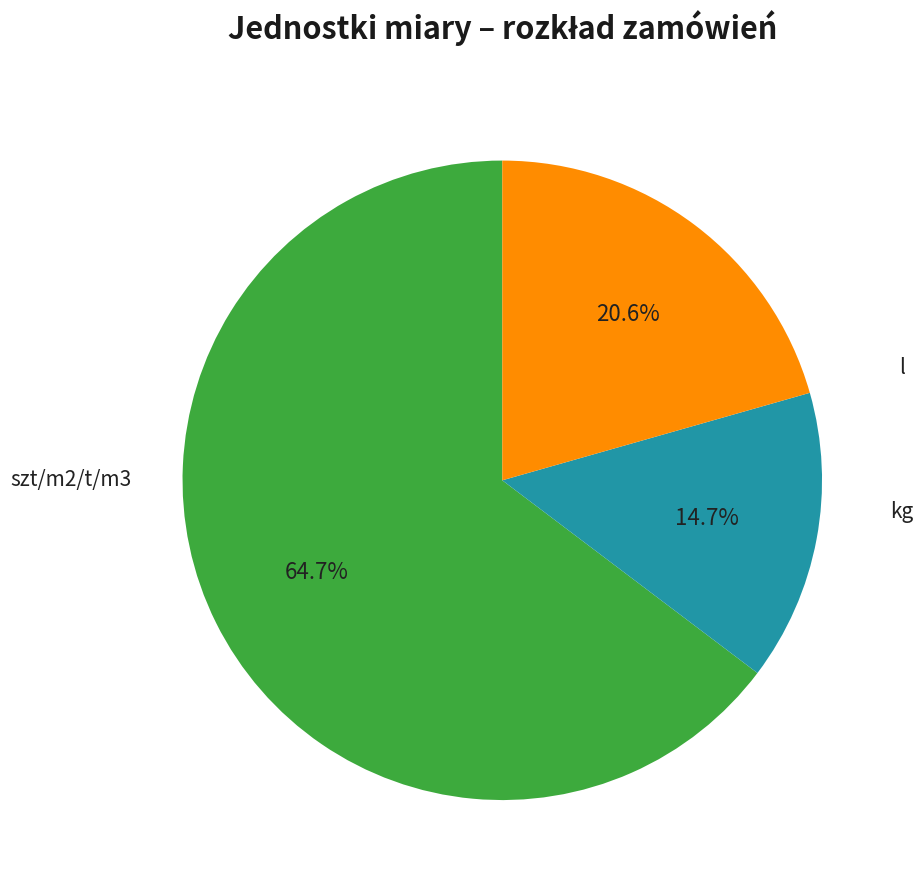

Is there any slice that represents more than half of the pie?

Yes